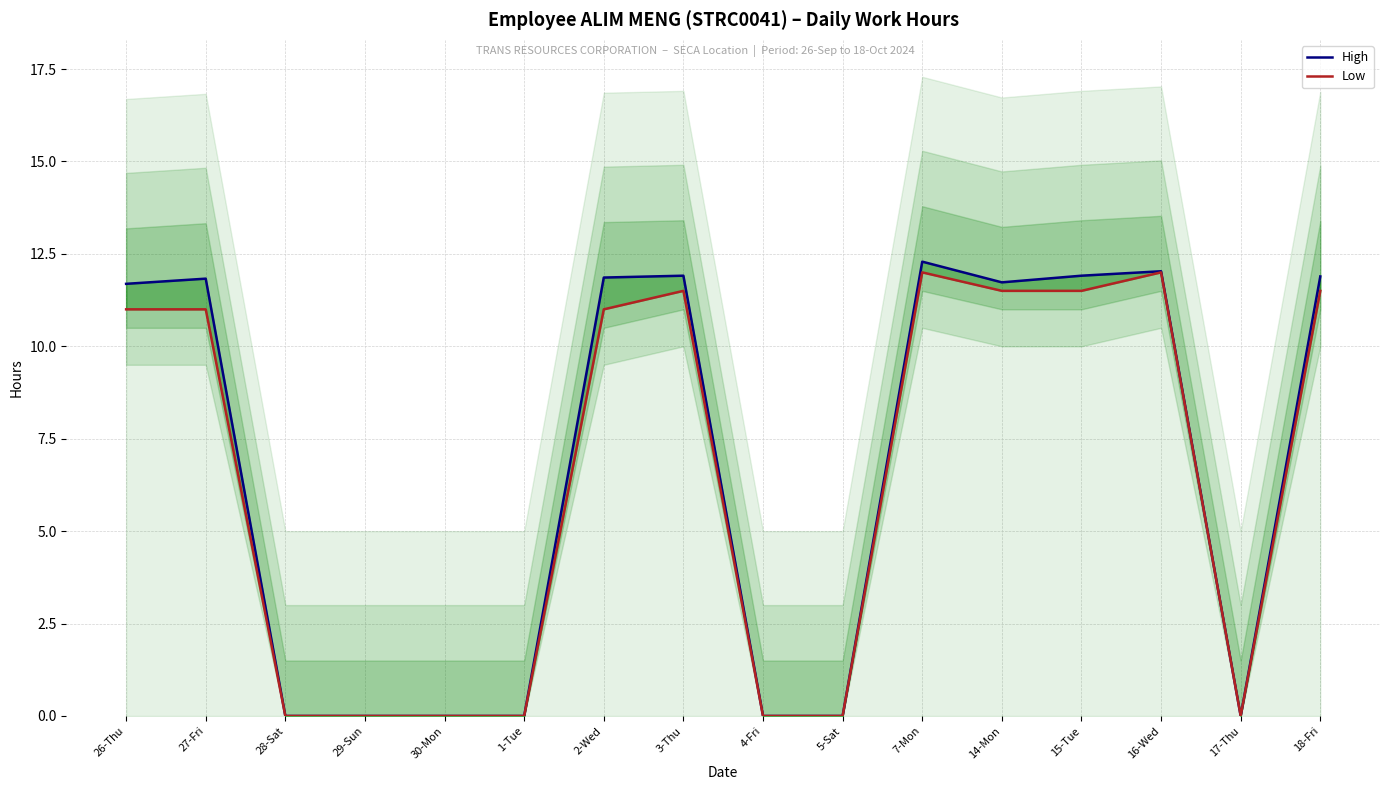

Which series has the widest spread of values?

High